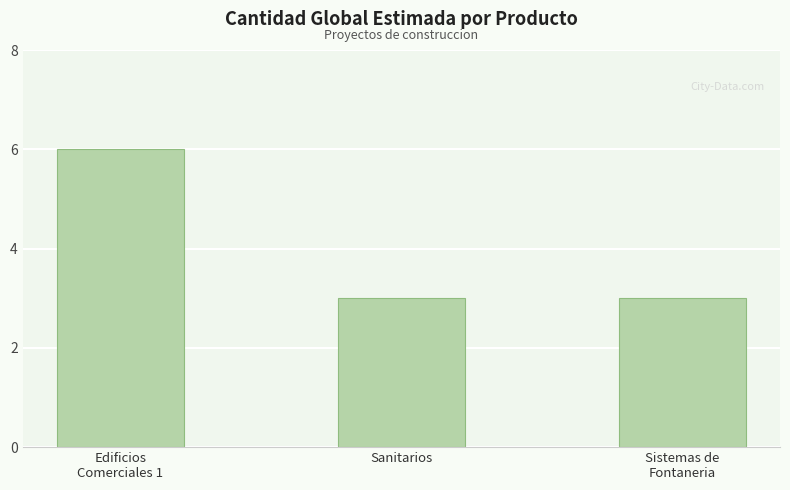

What is the value of the 1st bar from the left?

6